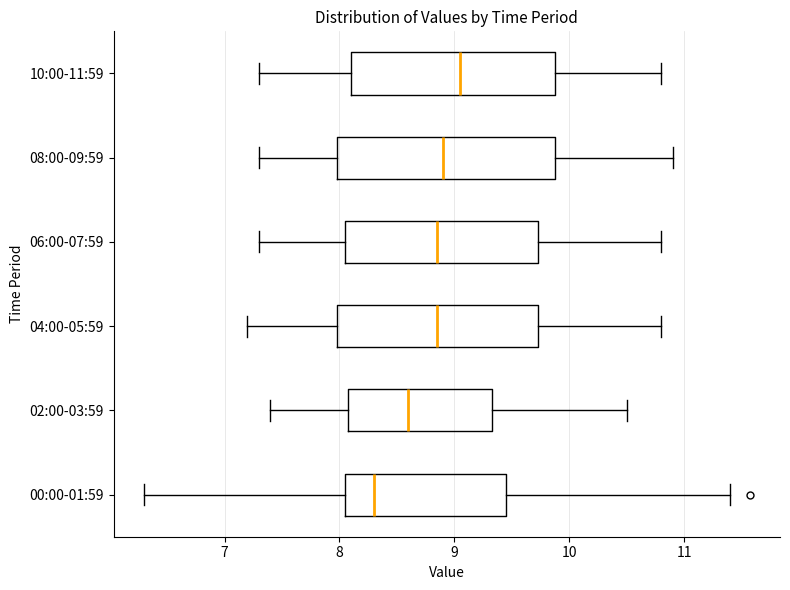

Reading bottom to top, transcribe this box plot: for each box, give where its median line is, the range the box spans, and where its two whiskers end, as read against the x-axis. The values are not printed on the chart, so give them approximately, as read against the axis.

00:00-01:59: median 8.3, box 8.1 to 9.4, whiskers 6.3 to 11.4
02:00-03:59: median 8.6, box 8.1 to 9.3, whiskers 7.4 to 10.5
04:00-05:59: median 8.9, box 8.0 to 9.7, whiskers 7.2 to 10.8
06:00-07:59: median 8.9, box 8.1 to 9.7, whiskers 7.3 to 10.8
08:00-09:59: median 8.9, box 8.0 to 9.9, whiskers 7.3 to 10.9
10:00-11:59: median 9.1, box 8.1 to 9.9, whiskers 7.3 to 10.8